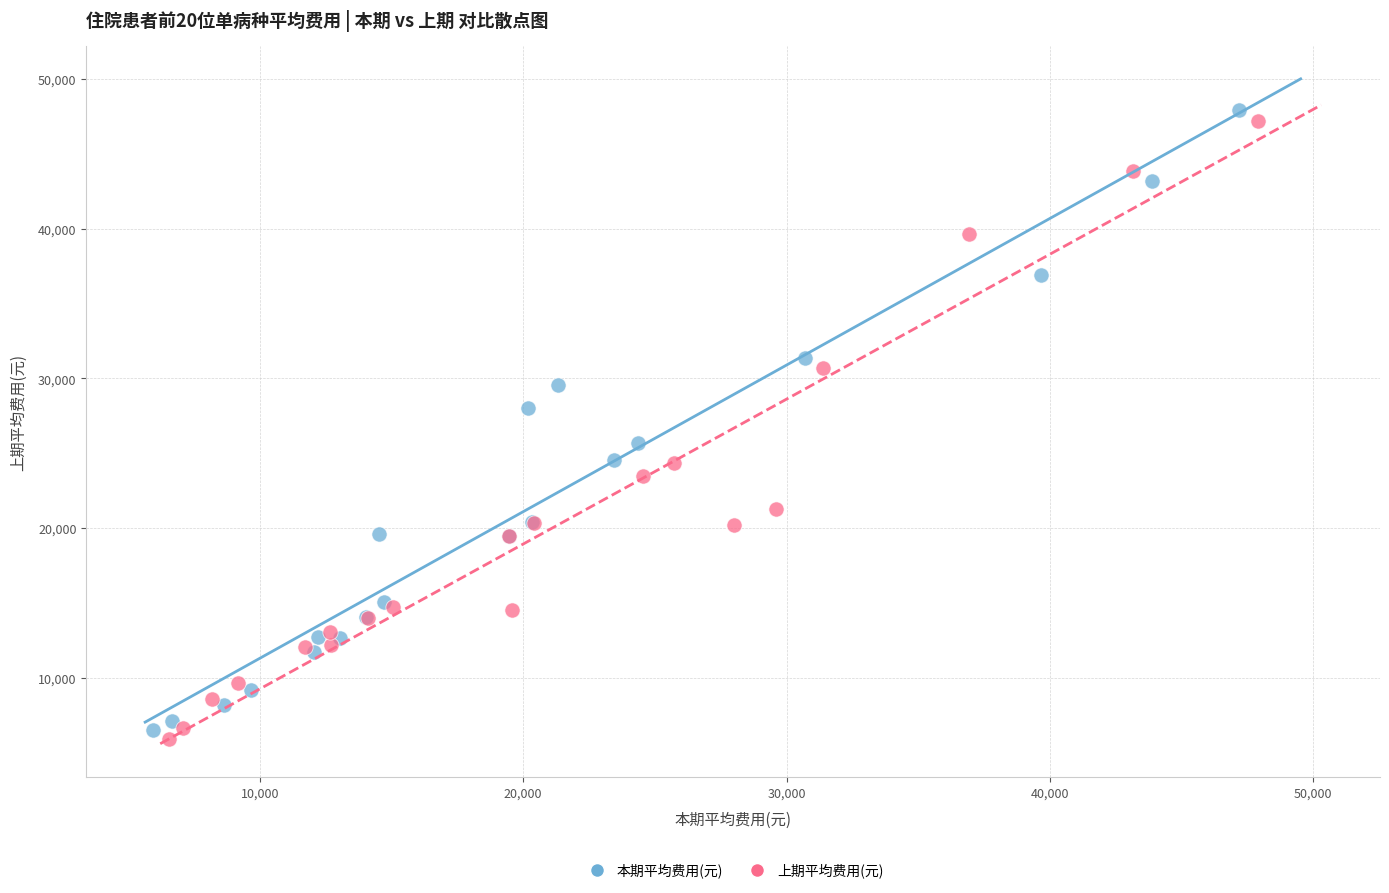

Which series reaches the maximum Y coordinate?

本期平均费用(元)